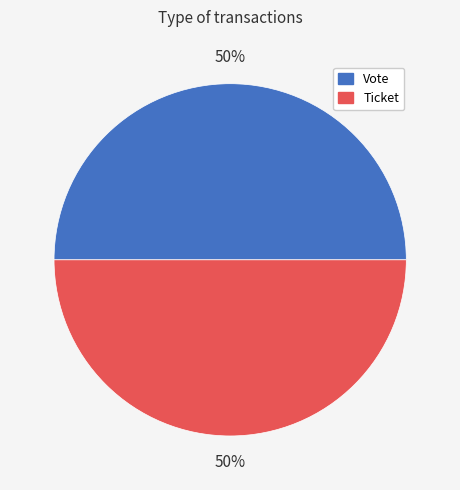

Combined, do Ticket and Vote account for over 50%?

Yes